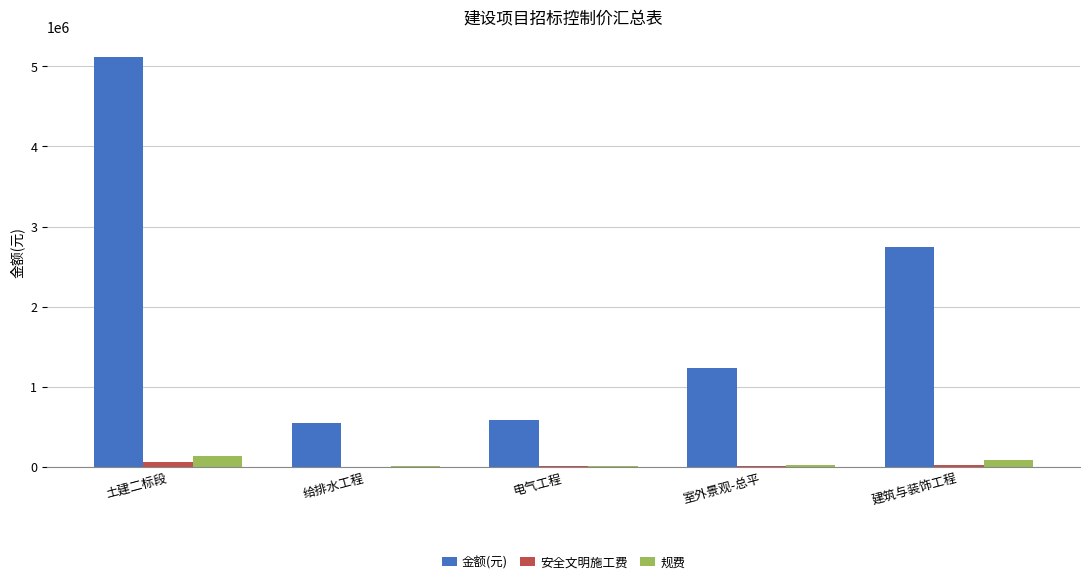

Are the bars grouped side by side (vs. stacked)?

Yes